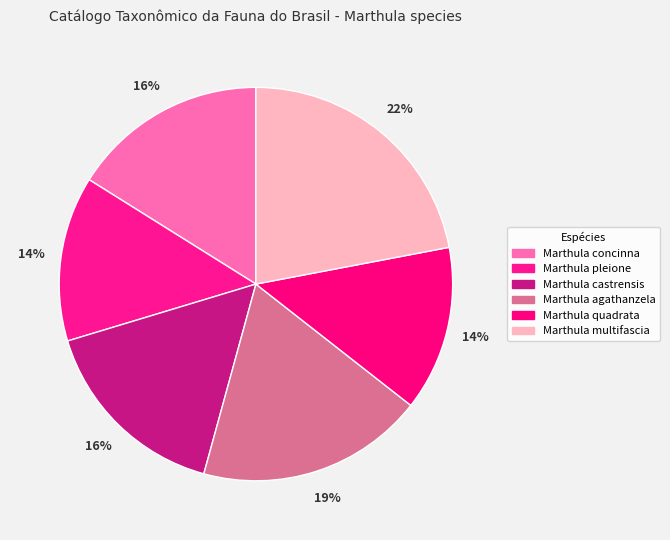

To the nearest percent, what percentage of the pie is Marthula concinna?

16%